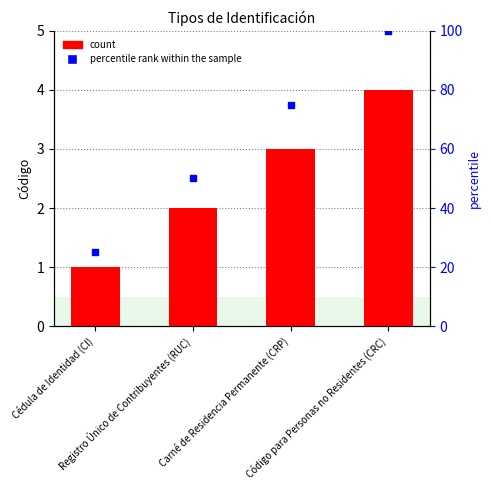

What is the change in value from Cédula de Identidad (CI) to Código para Personas no Residentes (CRC)?

+3